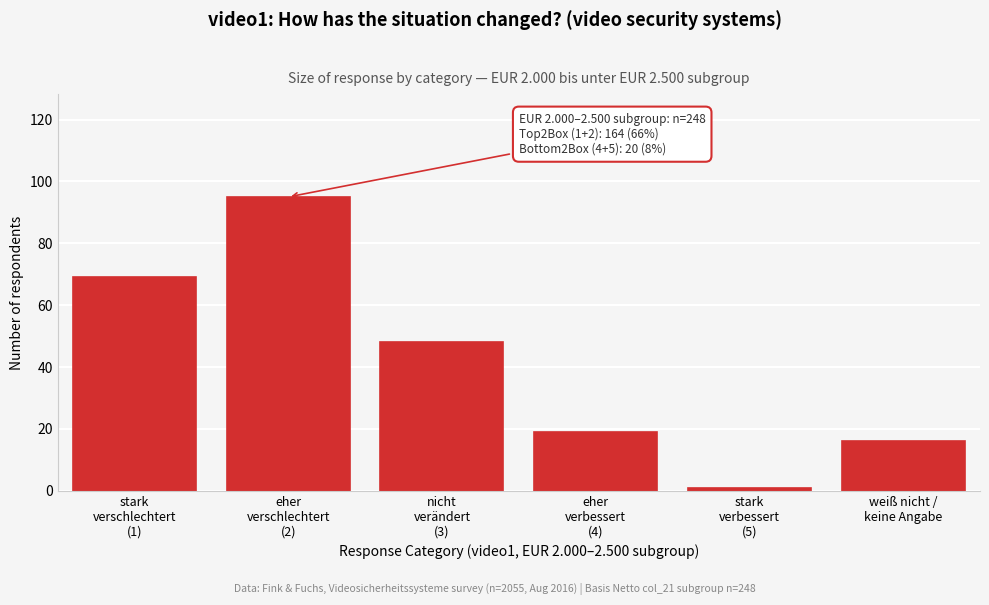

Reading left to right, extract all data points from this chart.

69	95	48	19	1	16